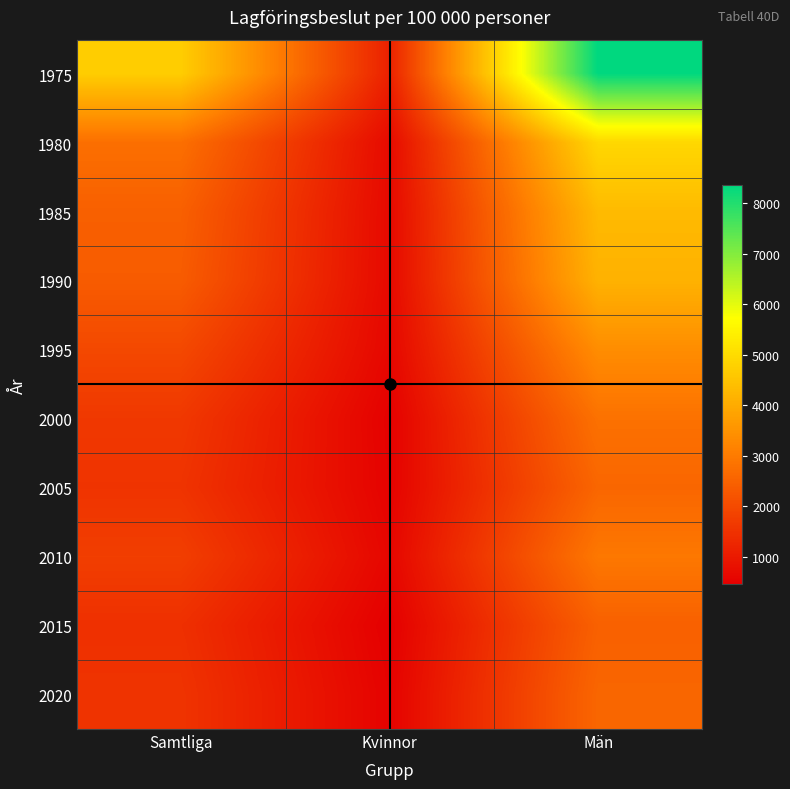

Reading left to right, transcribe all the data shown in this chart.

1975: Samtliga=4712.4	Kvinnor=1162.2	Män=8361.8
1980: Samtliga=2775.5	Kvinnor=699.5	Män=4925.9
1985: Samtliga=2455.7	Kvinnor=673.6	Män=4312.9
1990: Samtliga=2372.3	Kvinnor=669.0	Män=4146.2
1995: Samtliga=1973.0	Kvinnor=619.8	Män=3383.8
2000: Samtliga=1637.1	Kvinnor=500.5	Män=2818.3
2005: Samtliga=1541.4	Kvinnor=530.5	Män=2583.8
2010: Samtliga=1766.2	Kvinnor=609.6	Män=2947.0
2015: Samtliga=1463.4	Kvinnor=469.1	Män=2474.0
2020: Samtliga=1541.4	Kvinnor=530.5	Män=2583.8